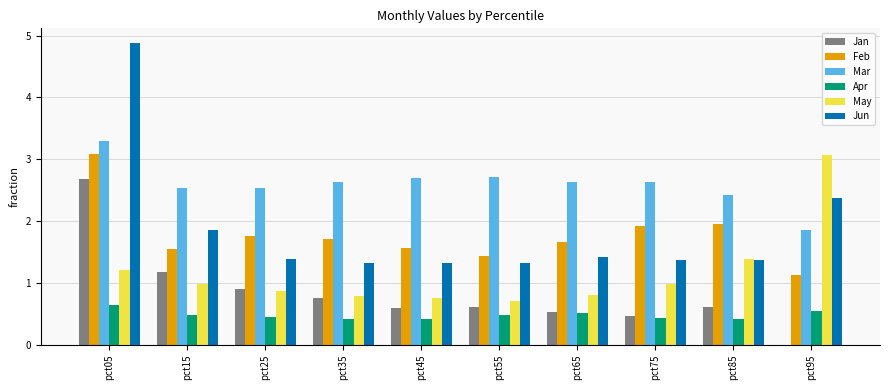

Which series changed the most between pct75 and pct95?

May